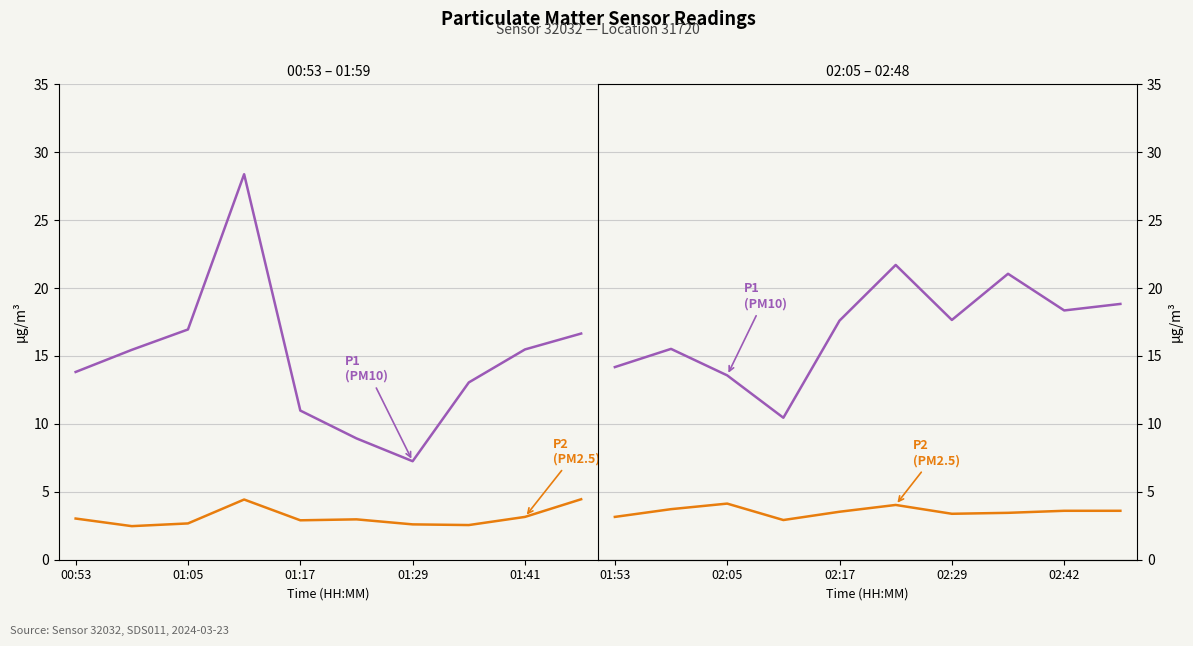

What position from the right is 01:53?

10